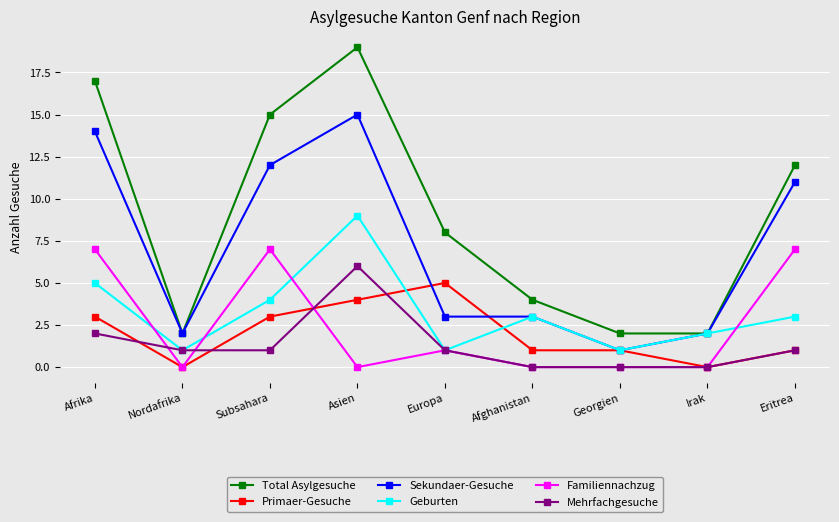

At how many categories does at least one series exceed 3?

6